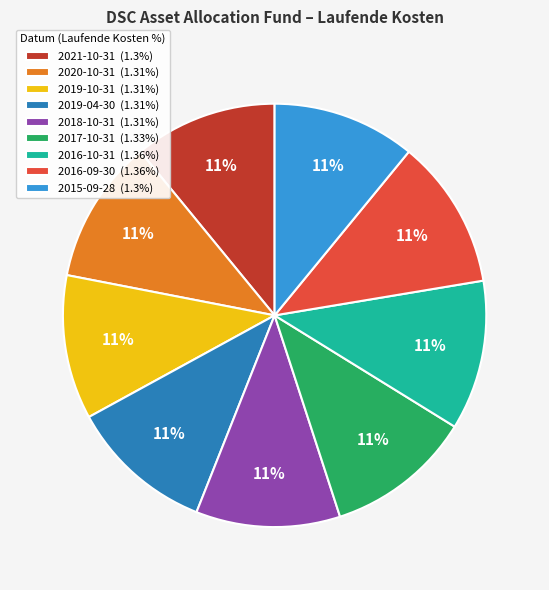

Does any single category account for the majority?

No